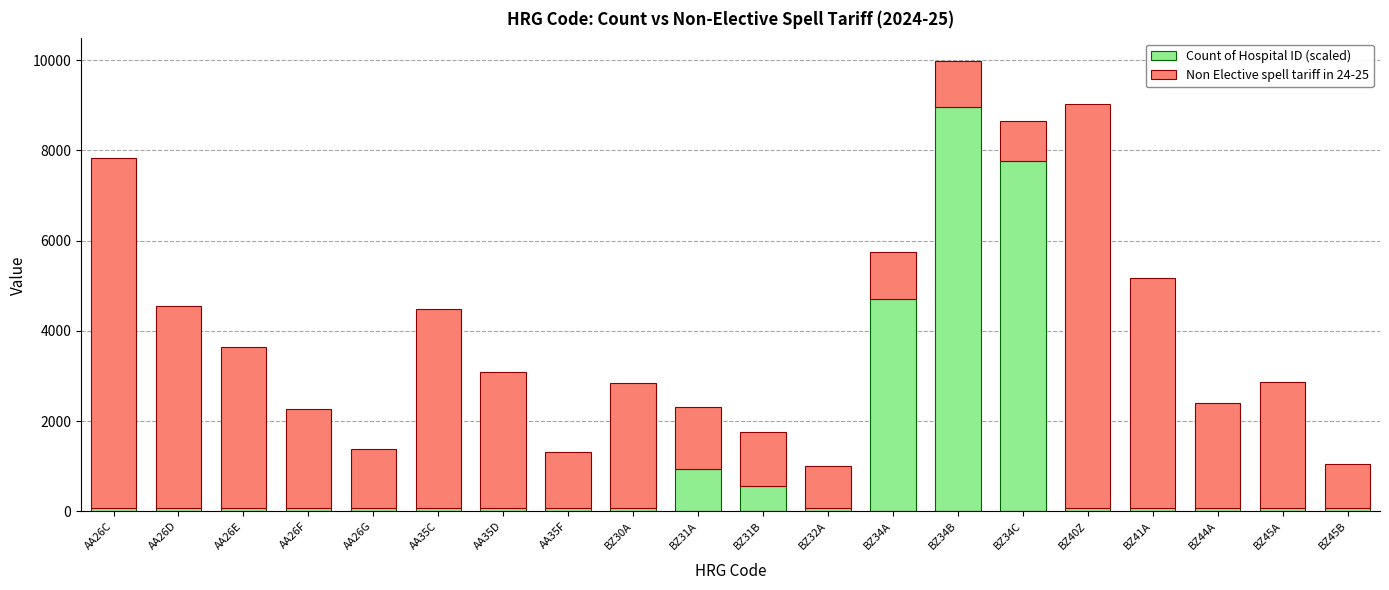

At which category is the sum across all series the highest?

BZ34B